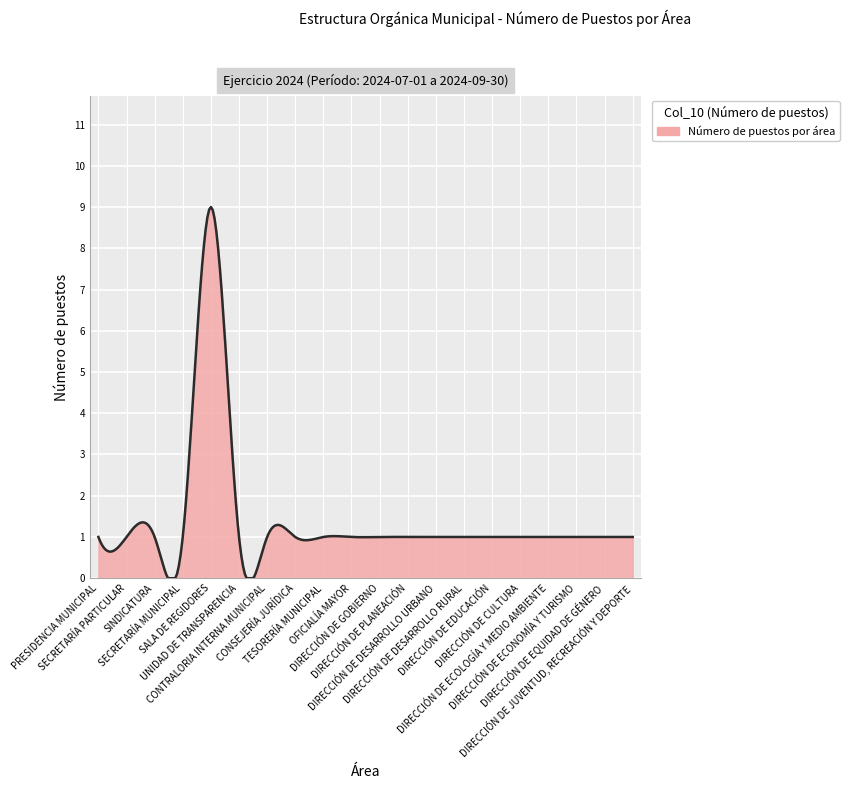

What is the difference between the maximum and minimum values?

9.0